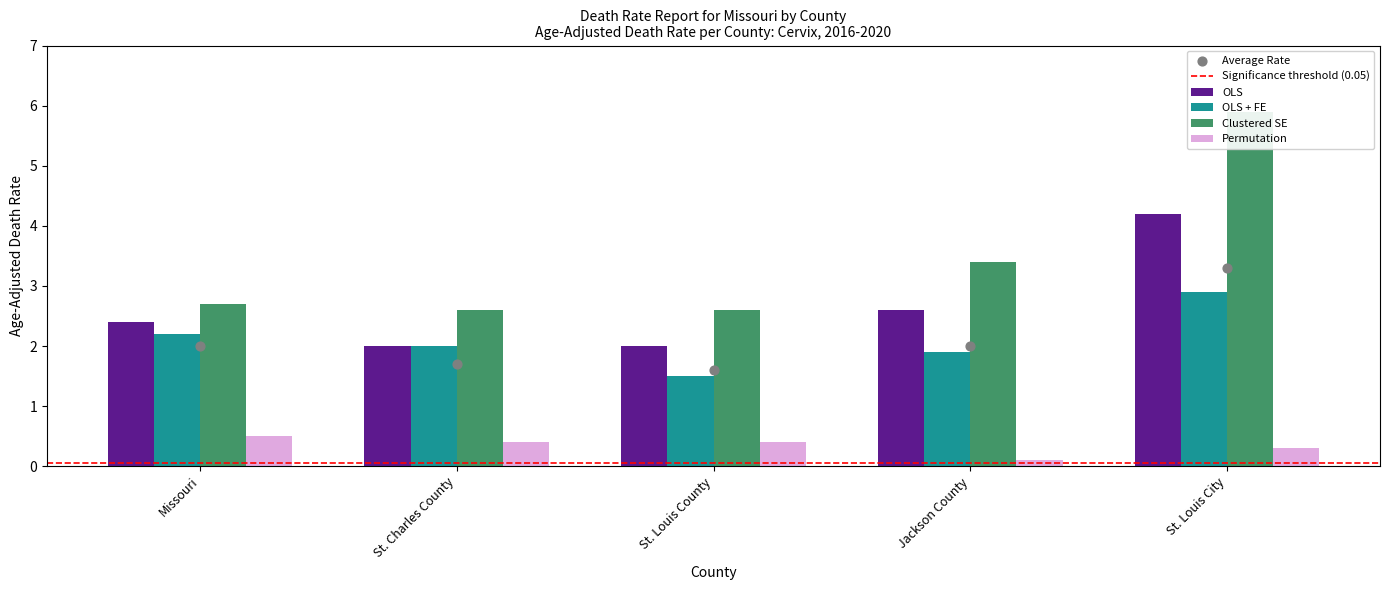

What is the total value across all series at St. Louis County?

6.5